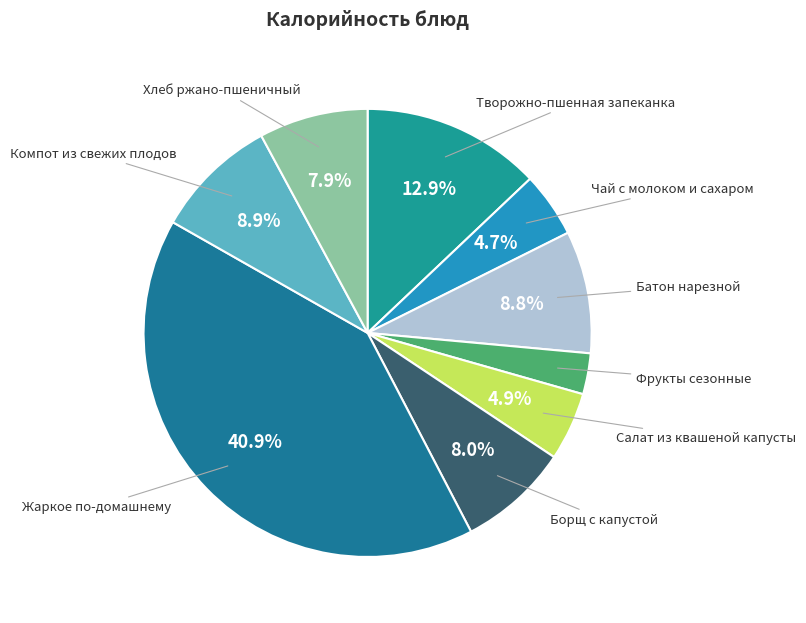

How many segments does this pie chart have?

9